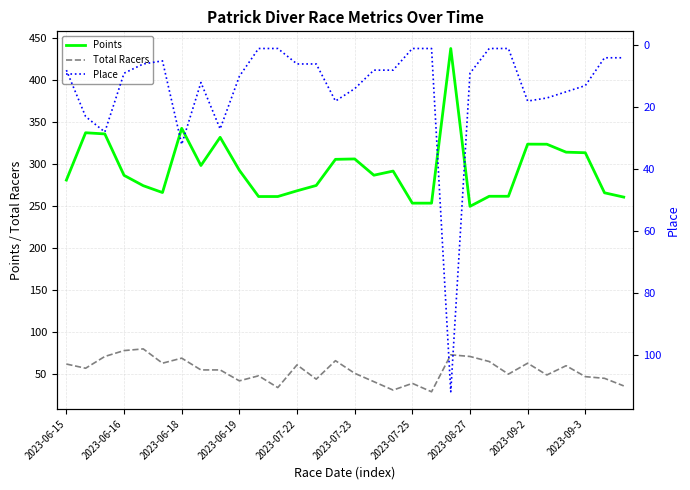

True or false: Points and Place intersect in this chart.

False